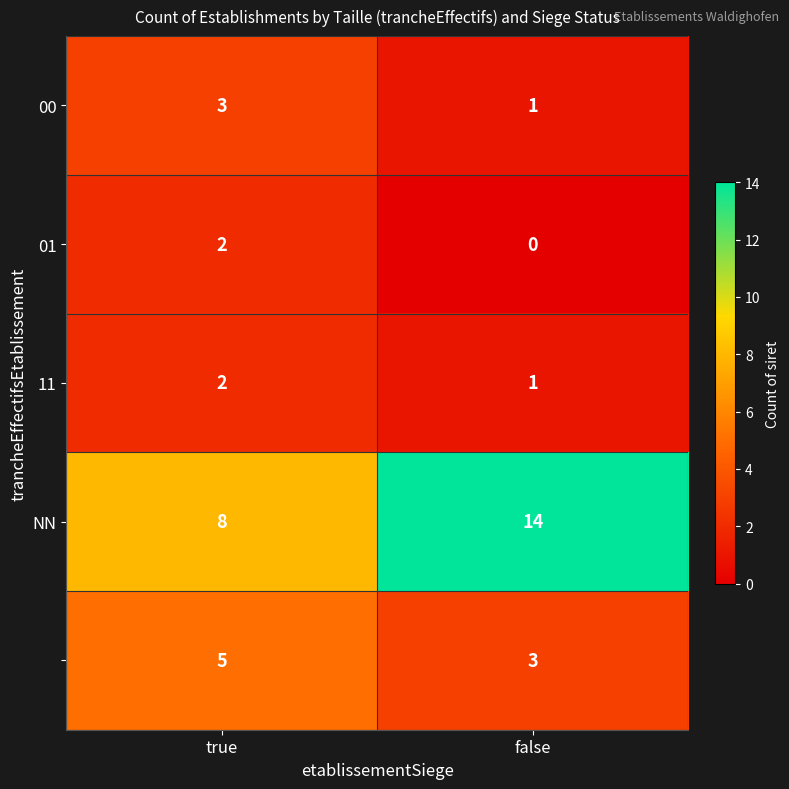

What is the spread (max minus min) of values at false?

14